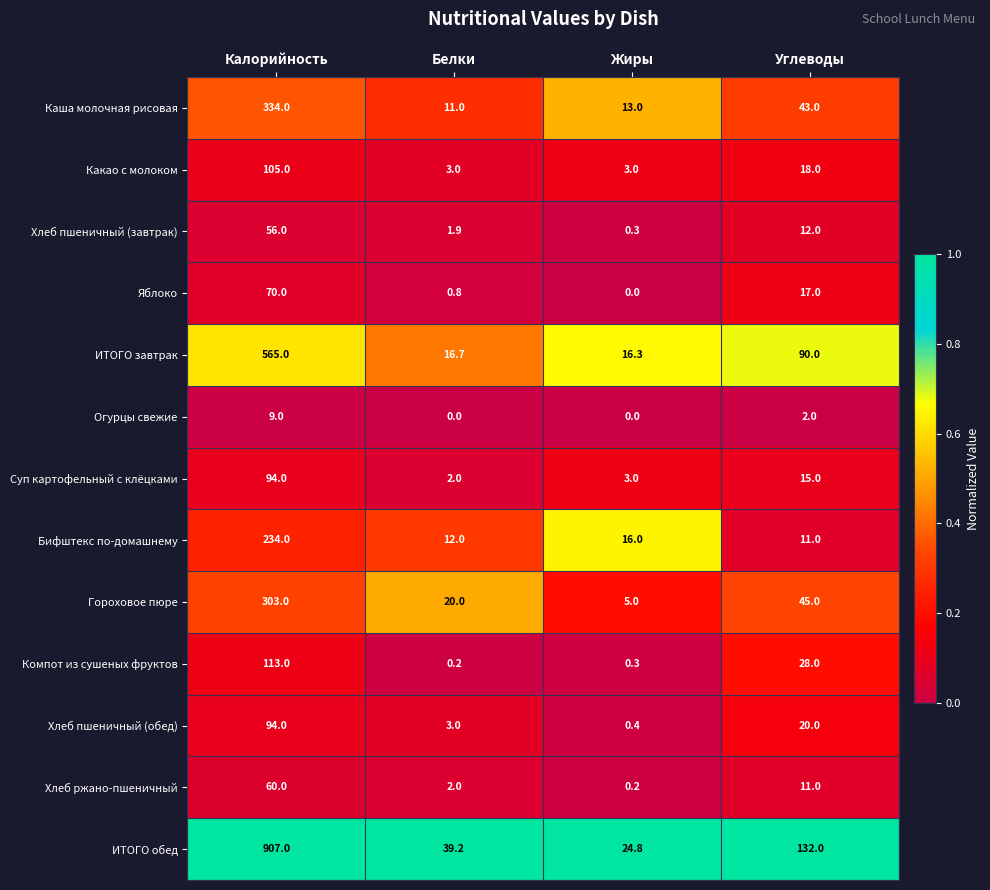

What value does the Хлеб пшеничный (обед) series have at Жиры?

0.4